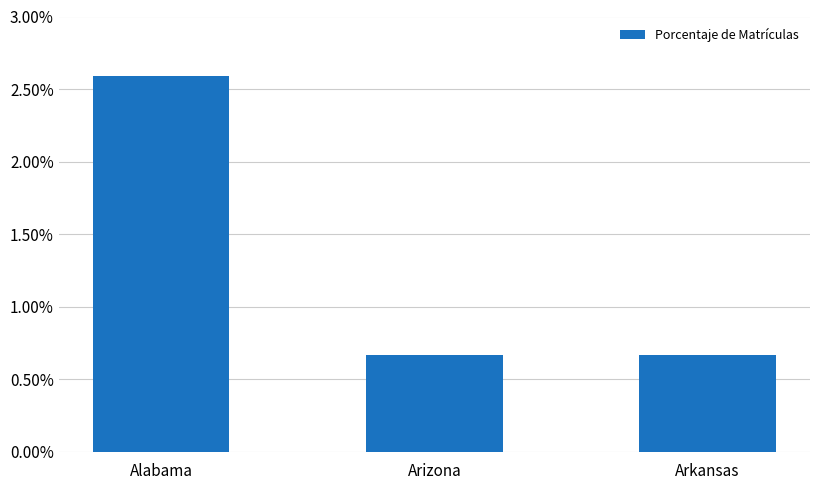

Are the bars horizontal?

No